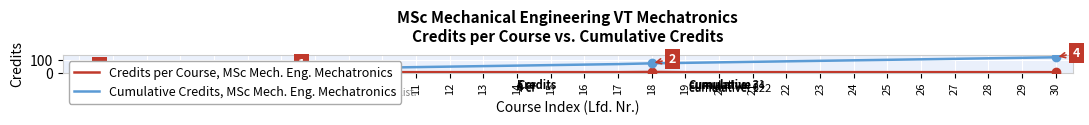

True or false: Credits per Course, MSc Mech. Eng. Mechatronics and Cumulative Credits, MSc Mech. Eng. Mechatronics cross at least once.

False